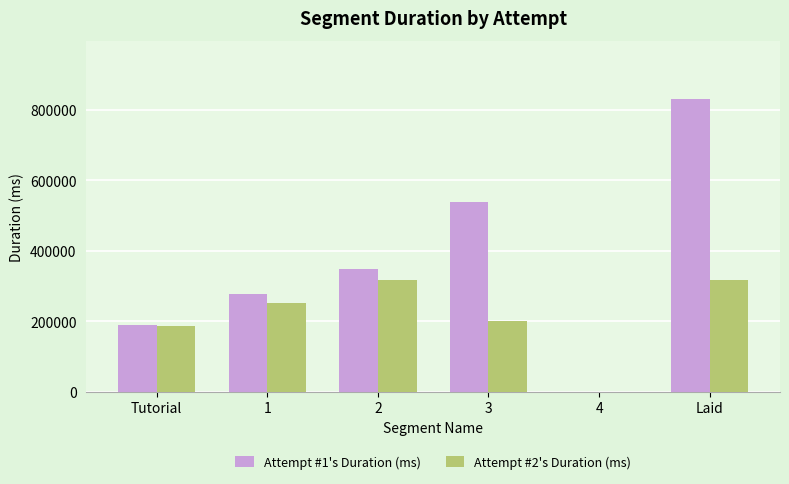

How many groups of bars are there?

6